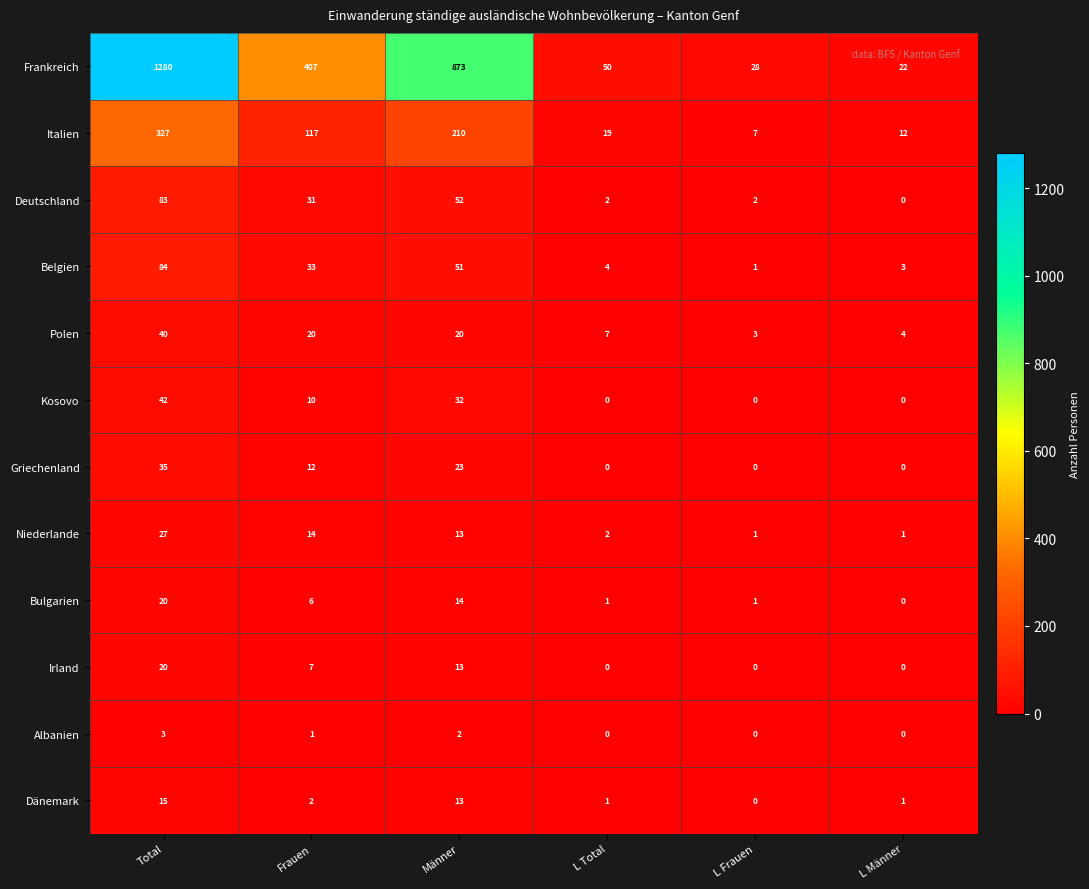

Rank the categories by Belgien value from lowest to highest.

L Frauen, L Männer, L Total, Frauen, Männer, Total